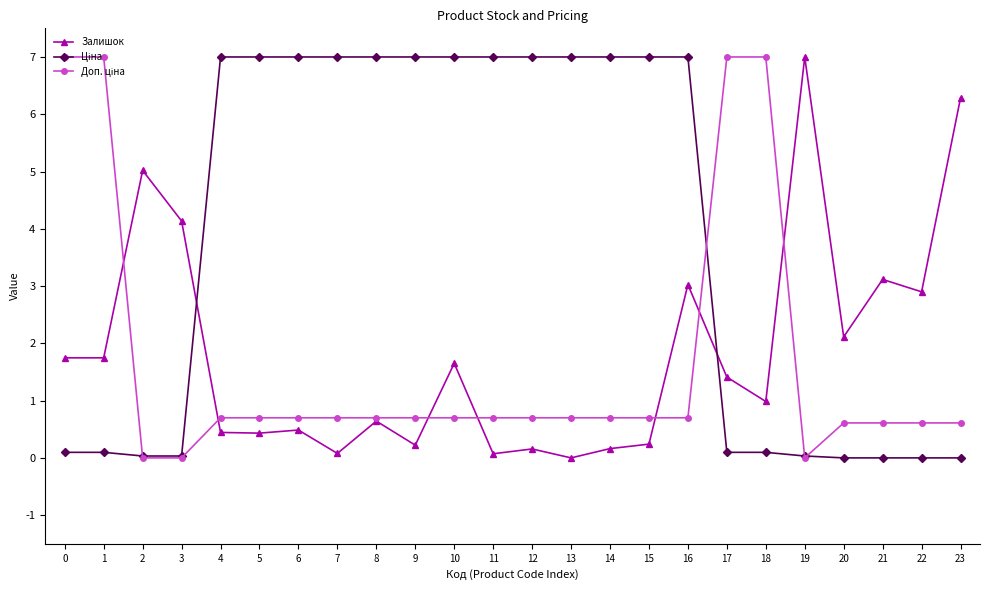

At how many categories does at least one series exceed 4?

21